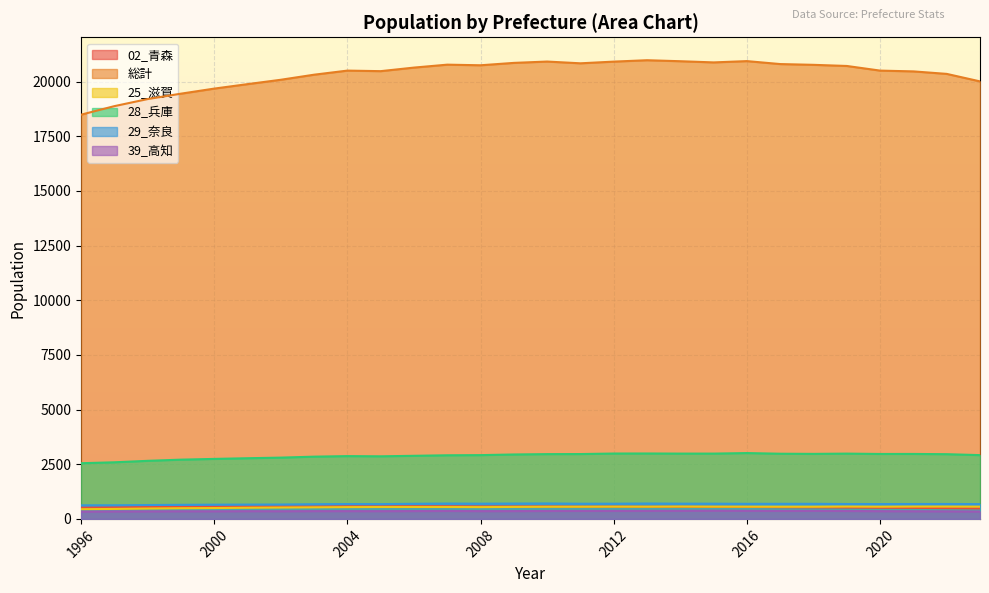

What is the average value of the 総計 series?

20358